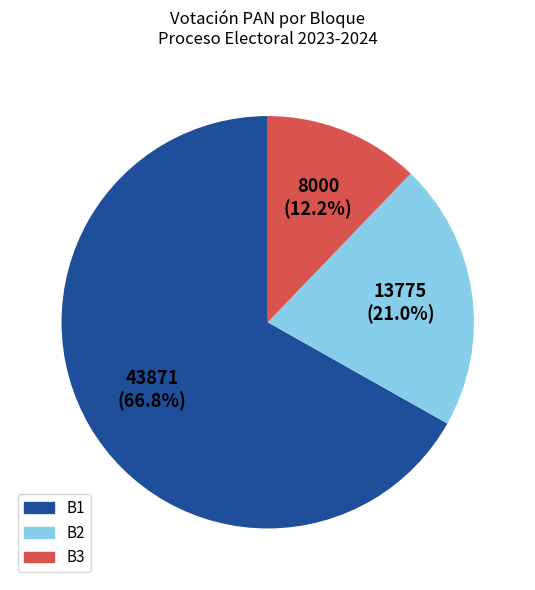

Approximately how many times larger is the value at B3 compared to B2?

0.6